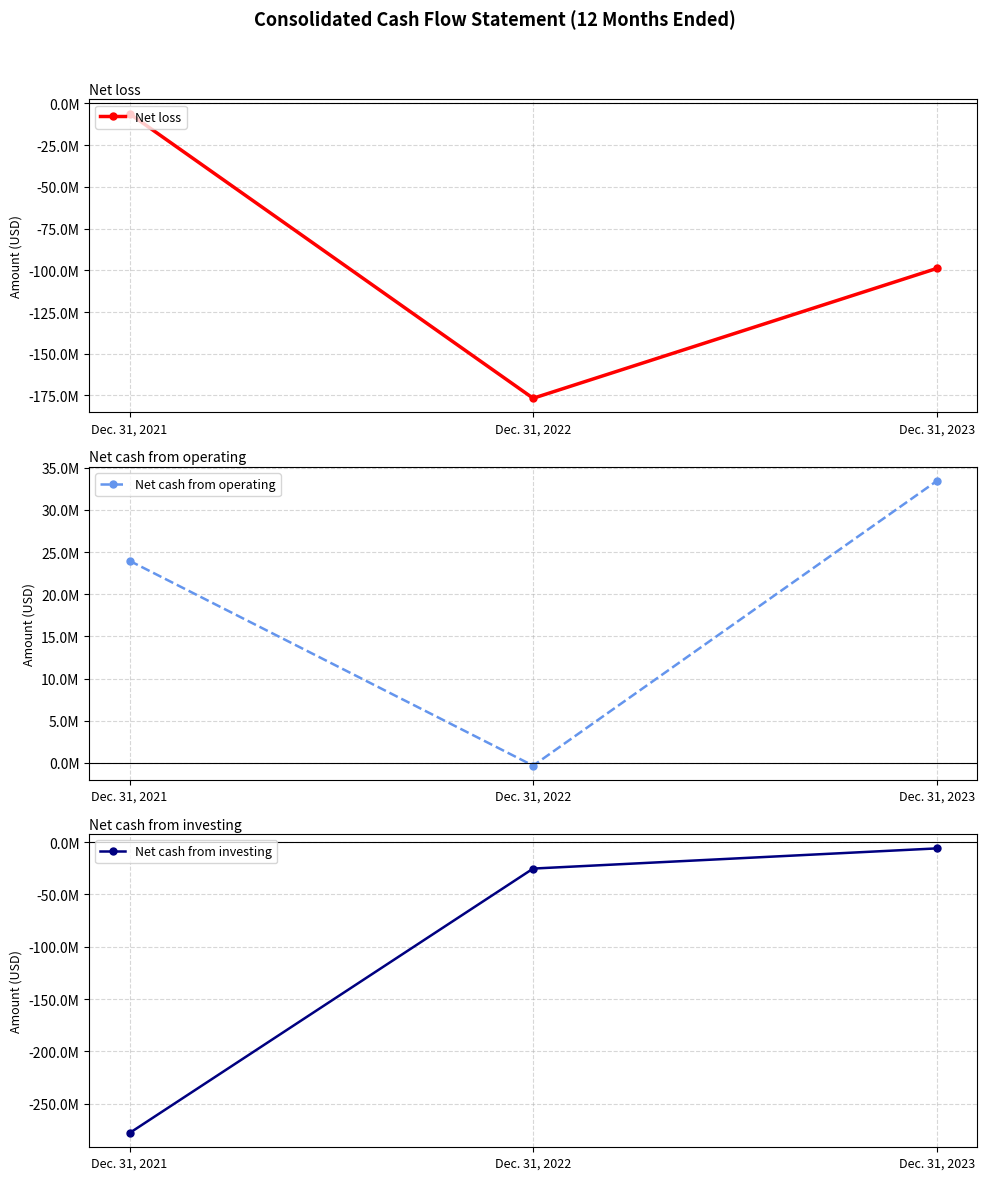

What value does the Net cash from investing series have at Dec. 31, 2023, to the nearest 50?

-6031000